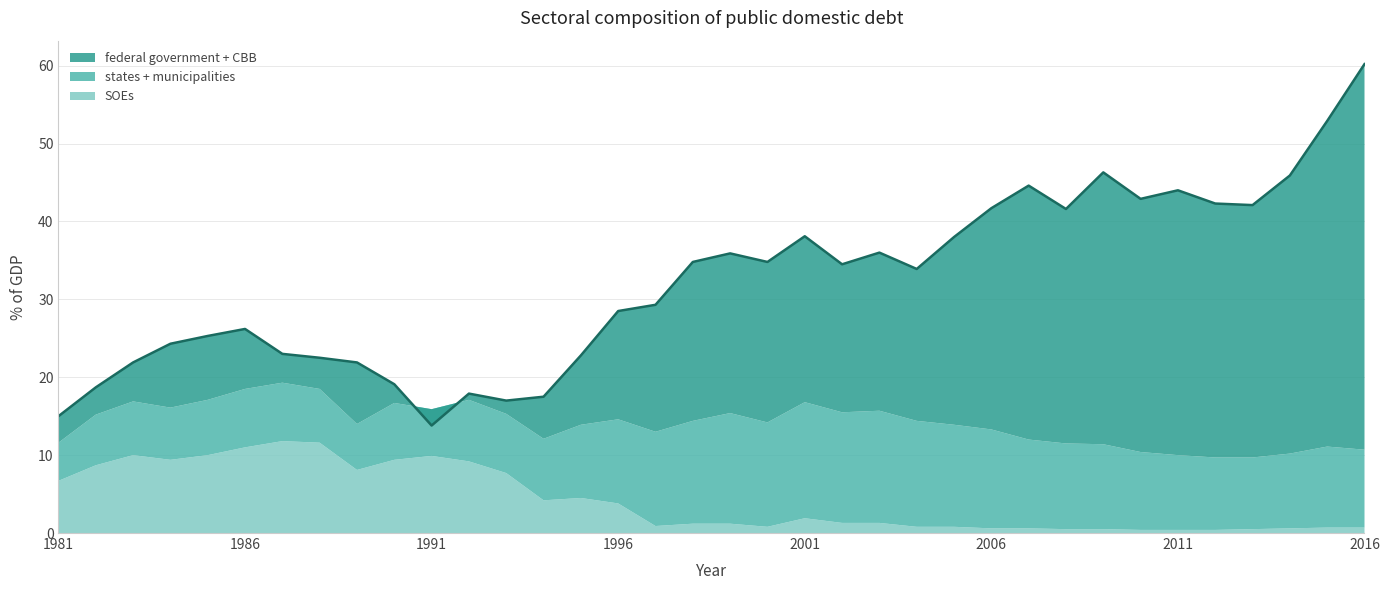

At which label does states + municipalities reach its minimum?

1981